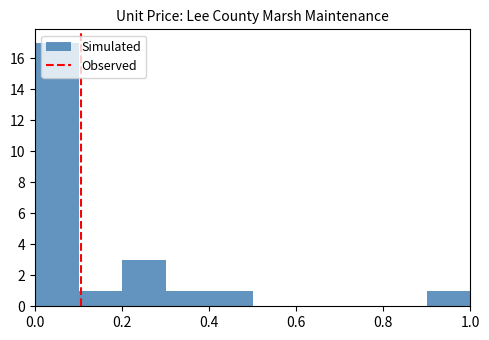

Which range on the x-axis has the tallest bar?

0.0 to 0.1